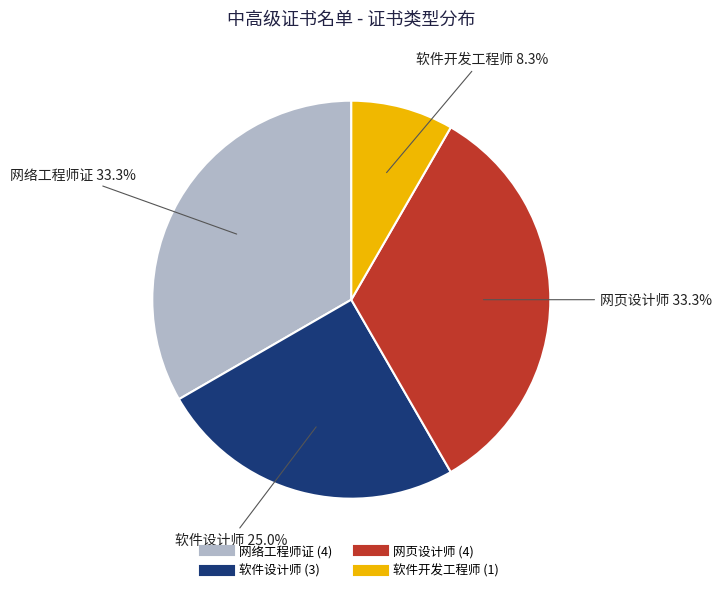

Is there a majority slice in this chart?

No